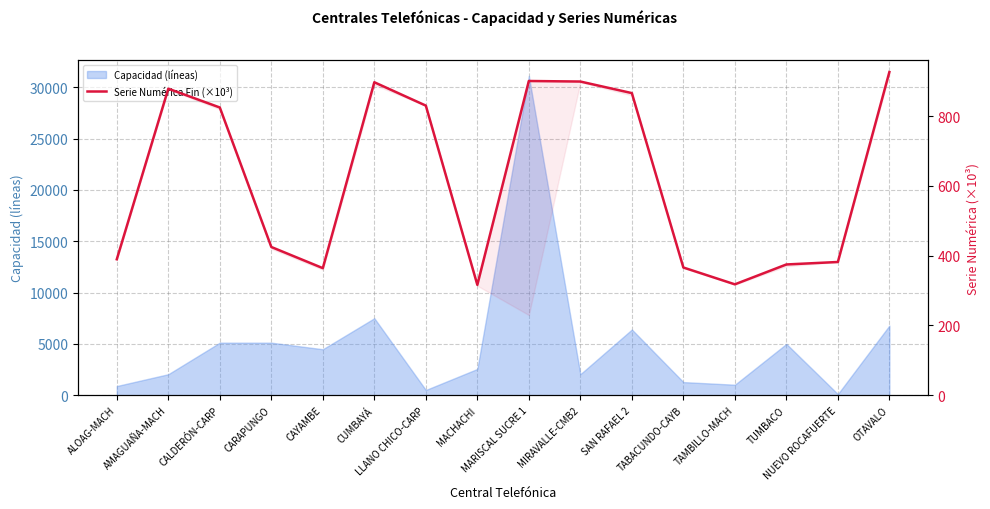

True or false: the data shows 1557.0 at MIRAVALLE-CMB2.

False